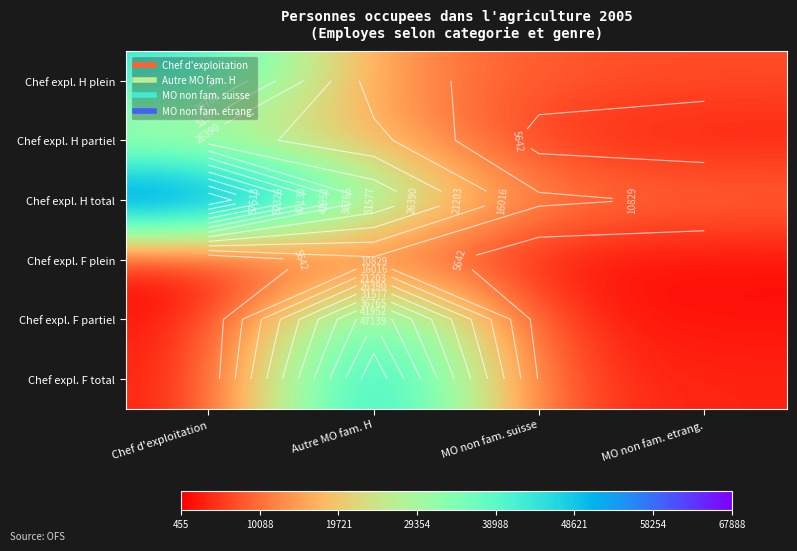

At how many categories does at least one series exceed 57491?

1